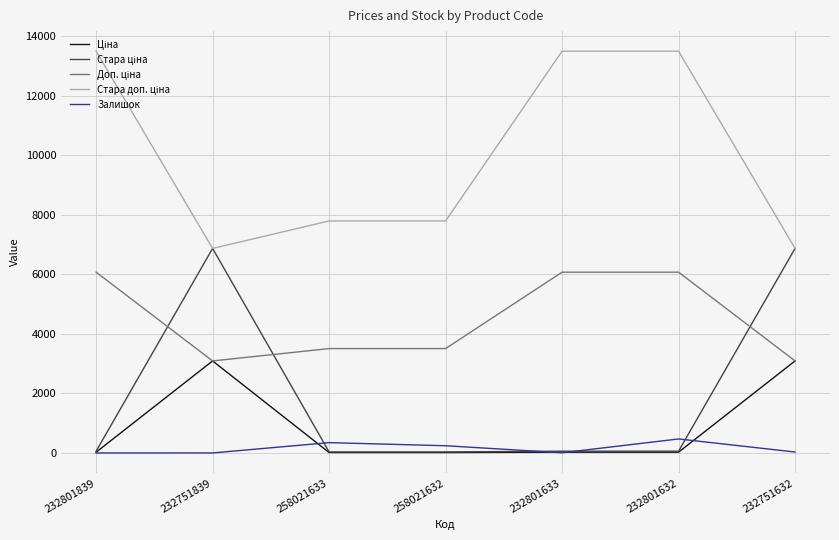

Does the chart display data point markers on the line(s)?

No